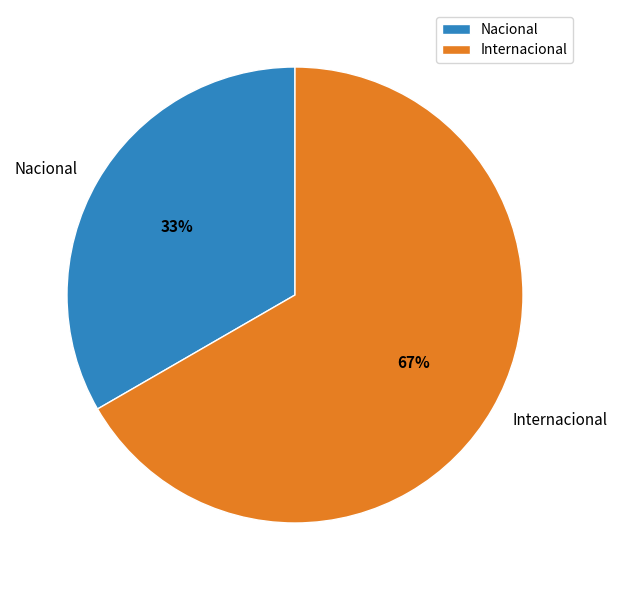

What percentage is the Nacional slice, to the nearest percent?

33%